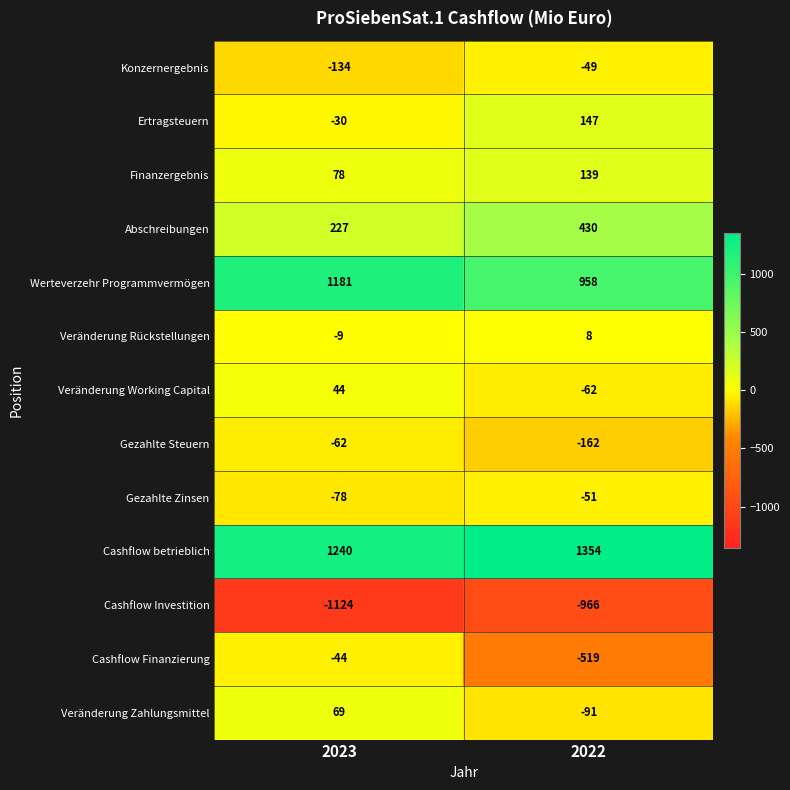

True or false: Cashflow betrieblich has a value of 2129 at 2022.

False